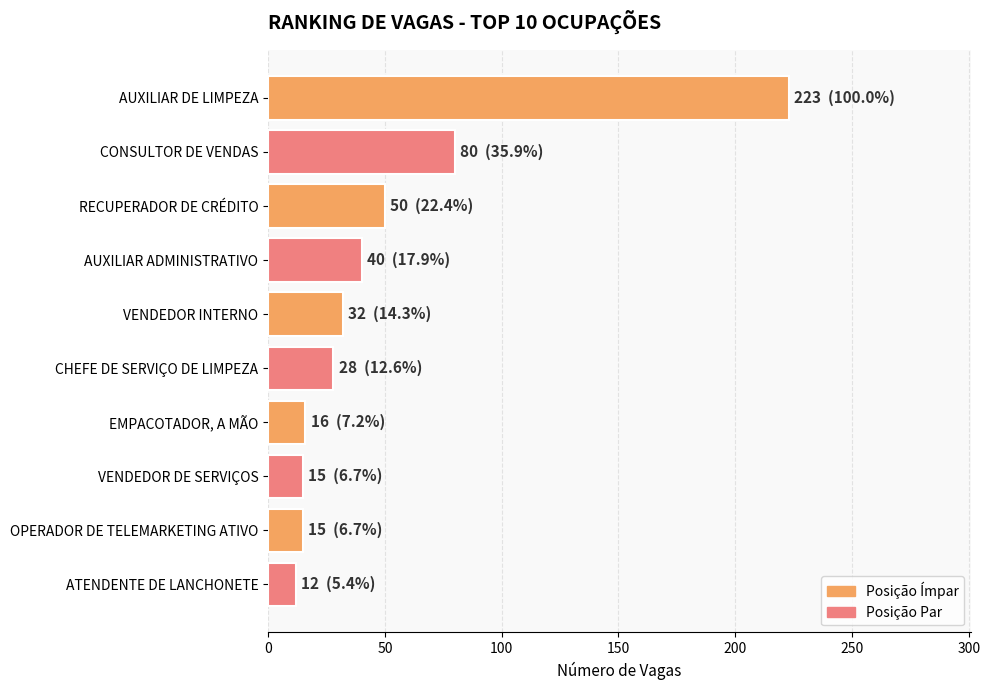

The chart shows a value of 15 at OPERADOR DE TELEMARKETING ATIVO. True or false?

True